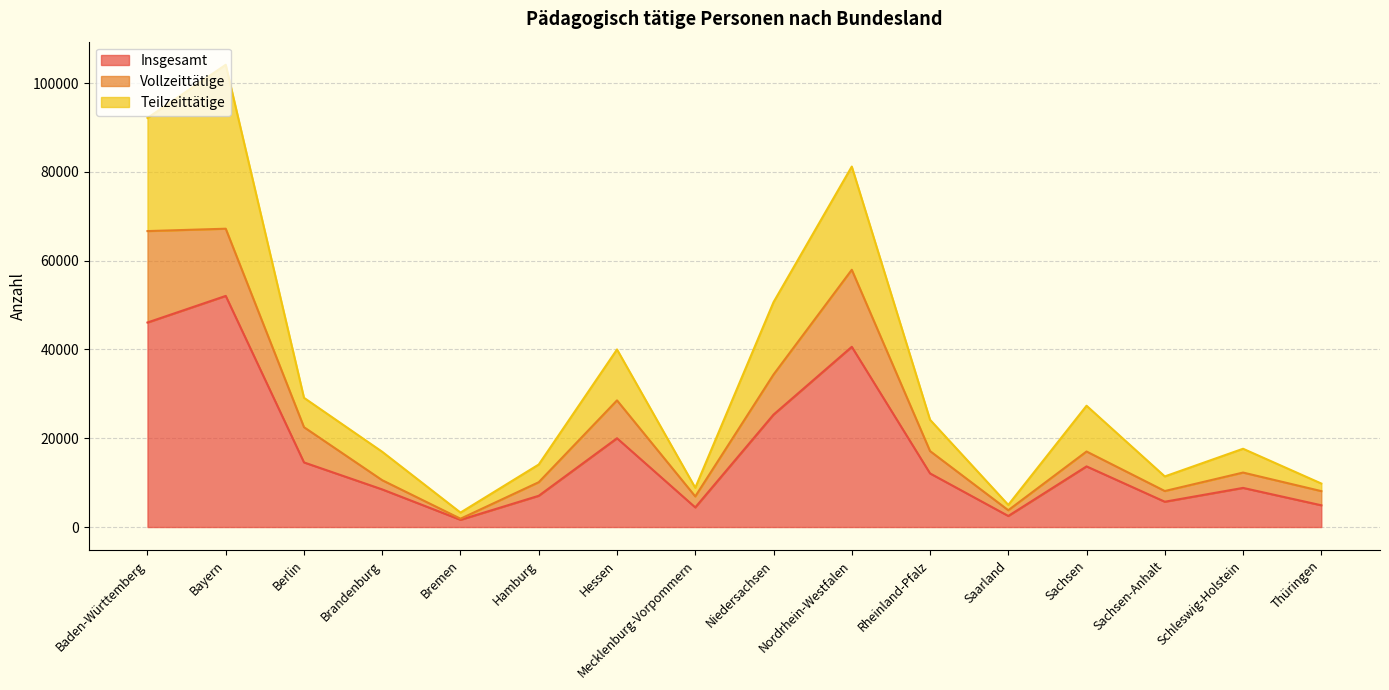

At which category does the chart reach its peak across all series?

Bayern